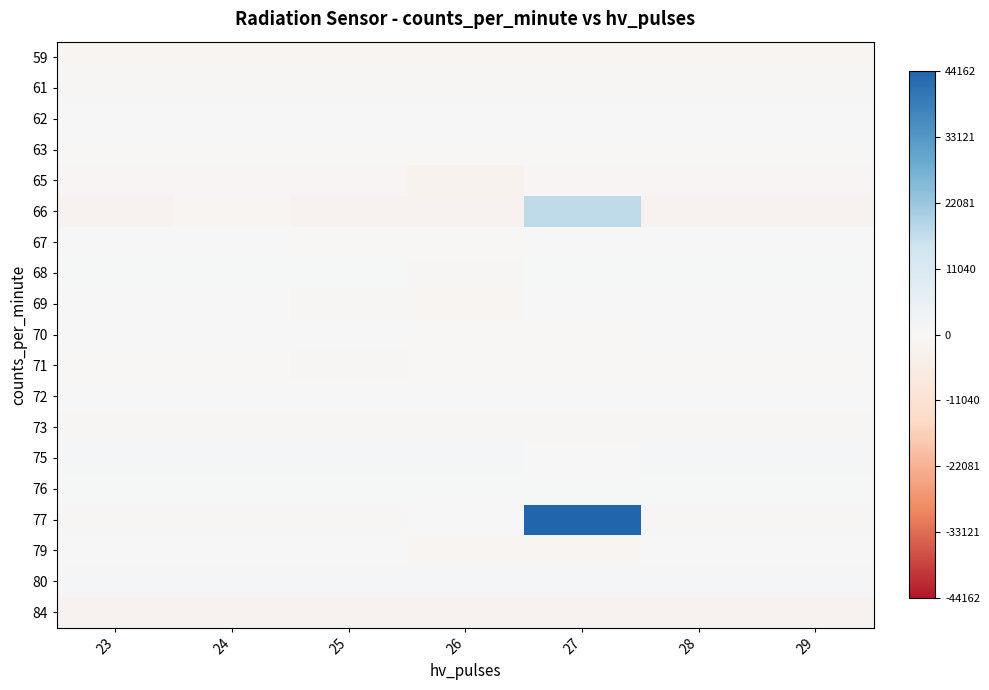

Which category has the highest value across all series?

27